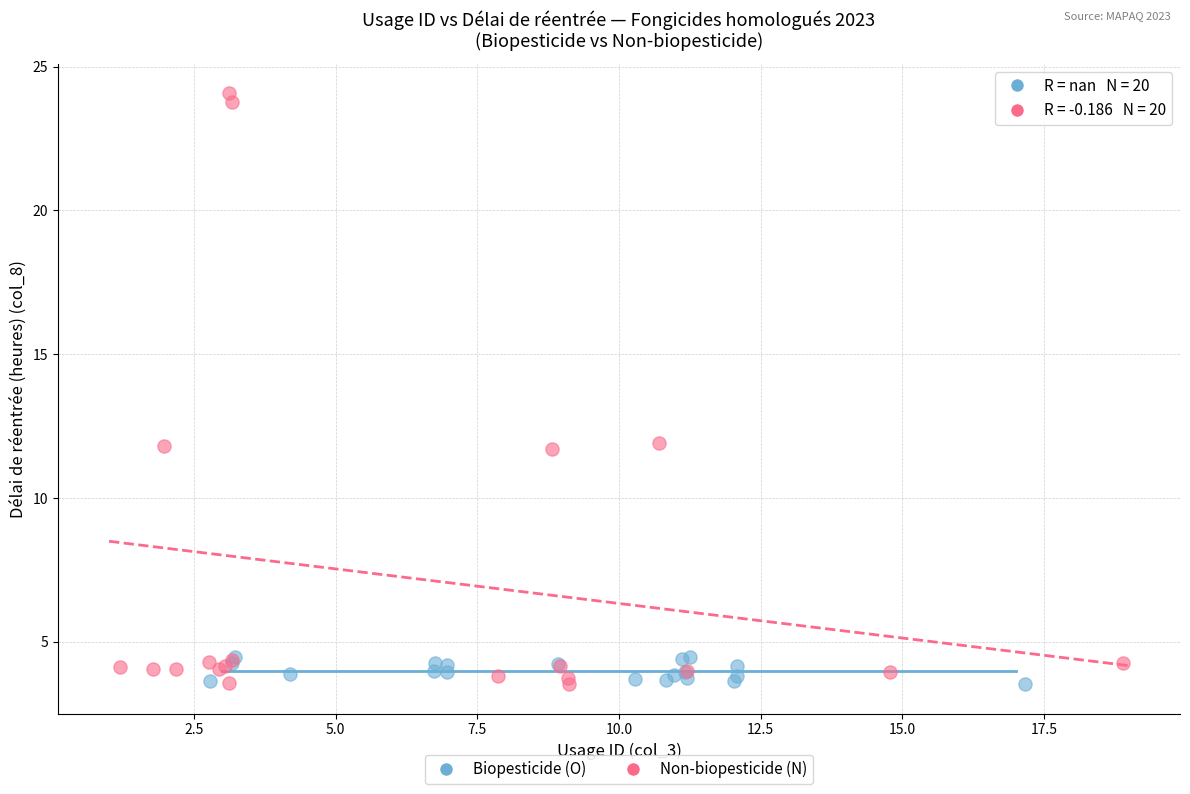

Which series has the widest spread of Y values?

Non-biopesticide (N)